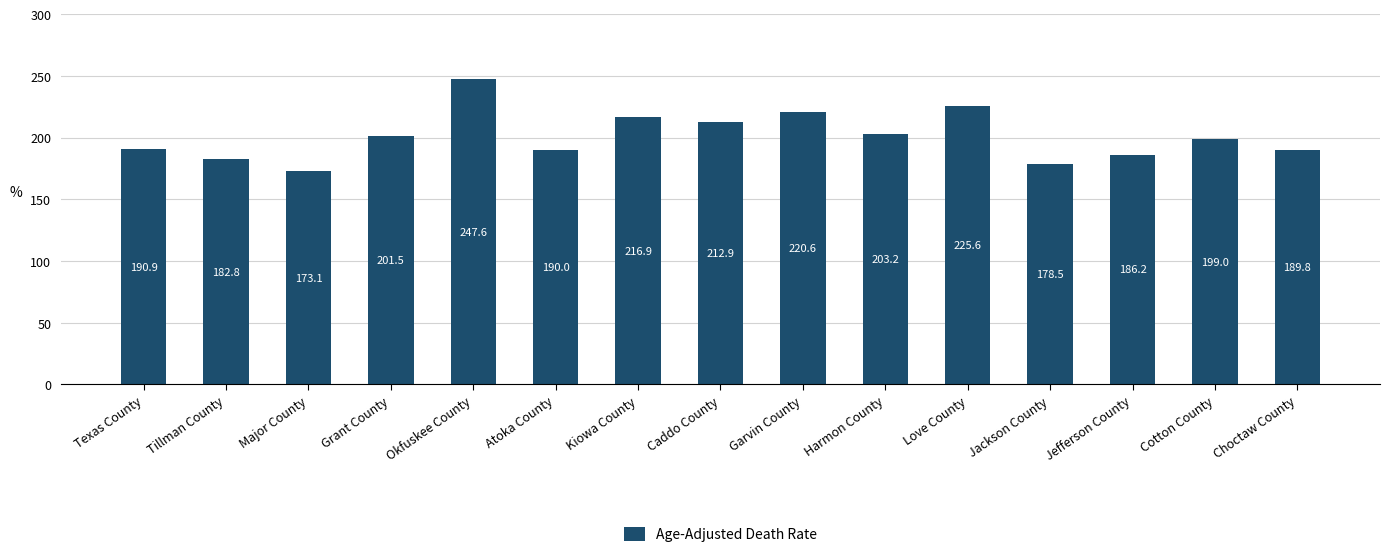

What is the greatest value displayed?

247.6